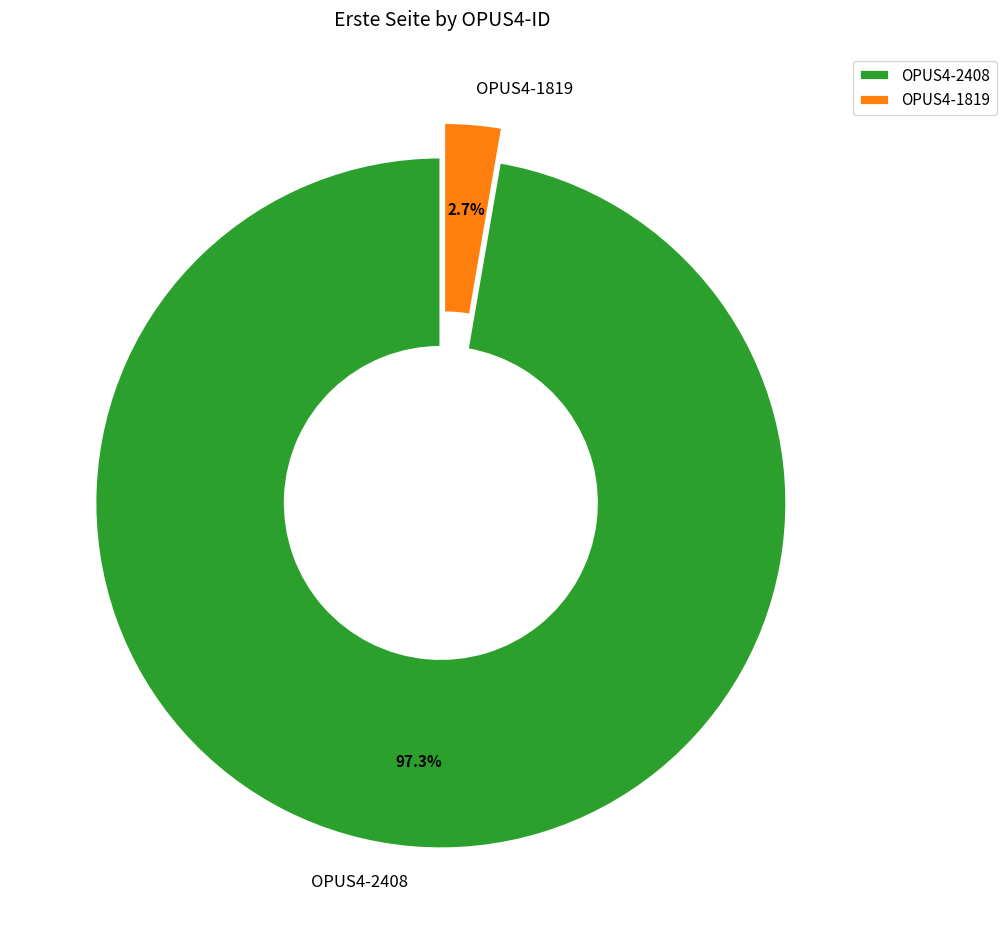

What percentage do OPUS4-2408 and OPUS4-1819 together represent?

100.0%